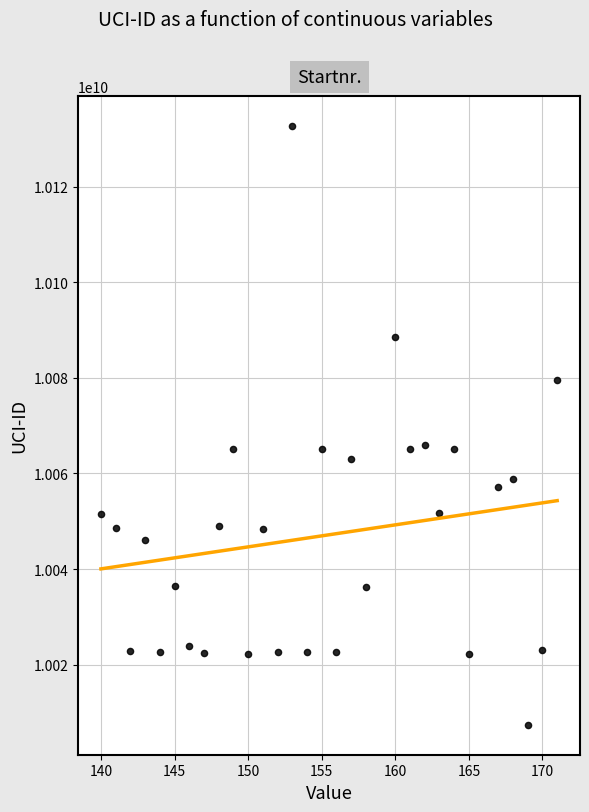

What is the range of Y values (max minus min)?

125275803